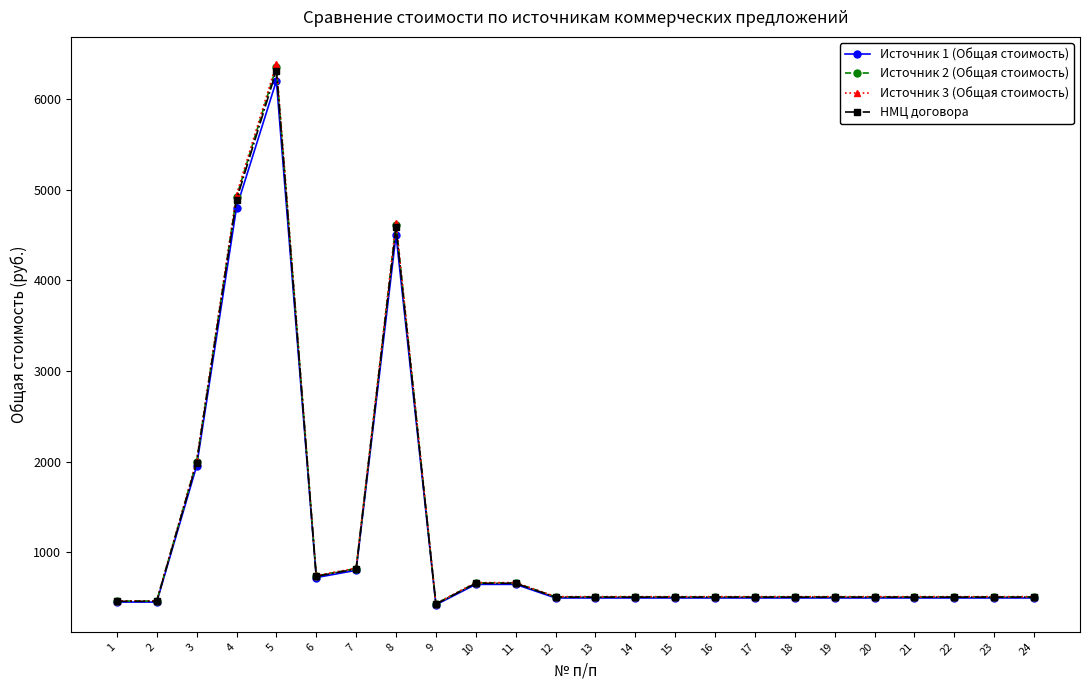

The НМЦ договора series shows 838.0 at 14. True or false?

False